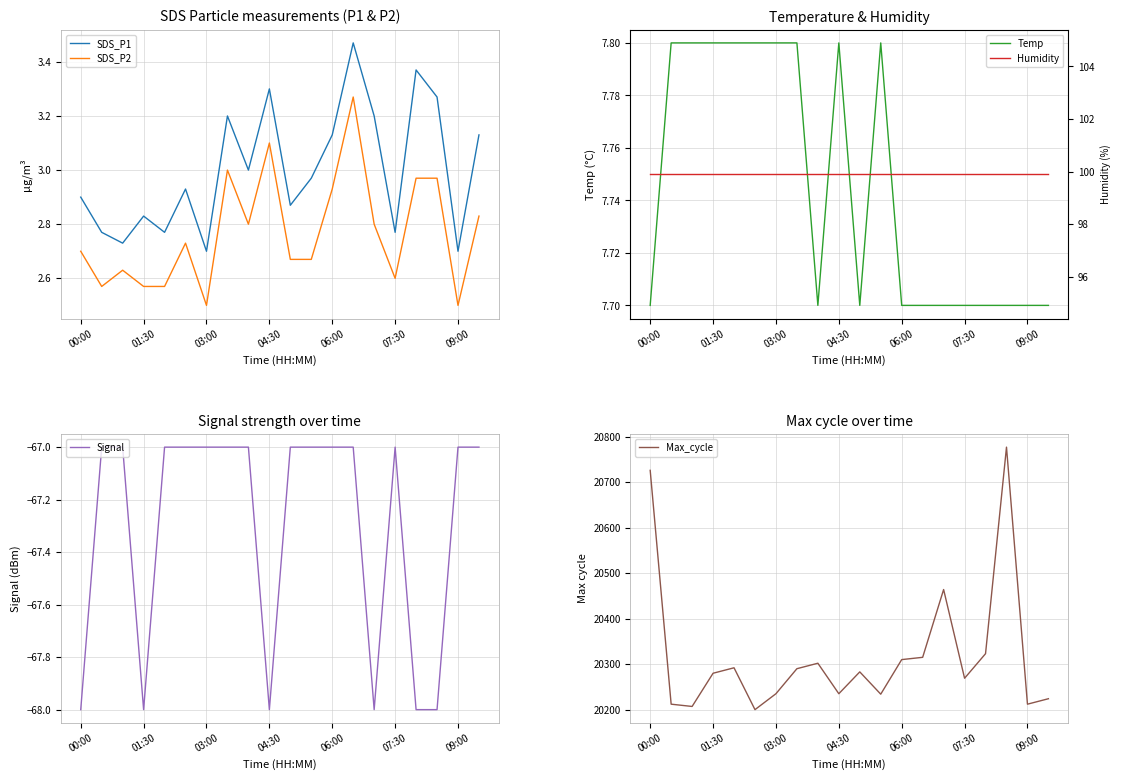

How many lines are shown in the chart?

6